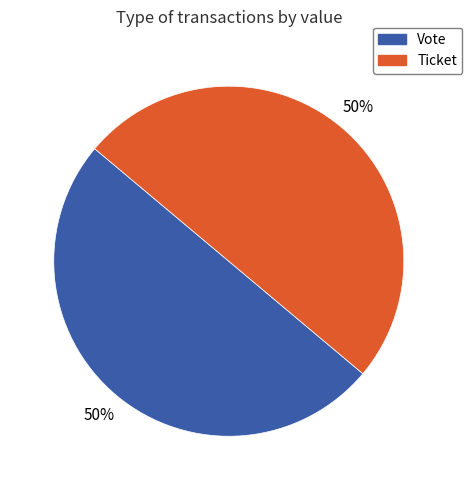

To the nearest percent, what is the combined percentage of Vote and Ticket?

100%